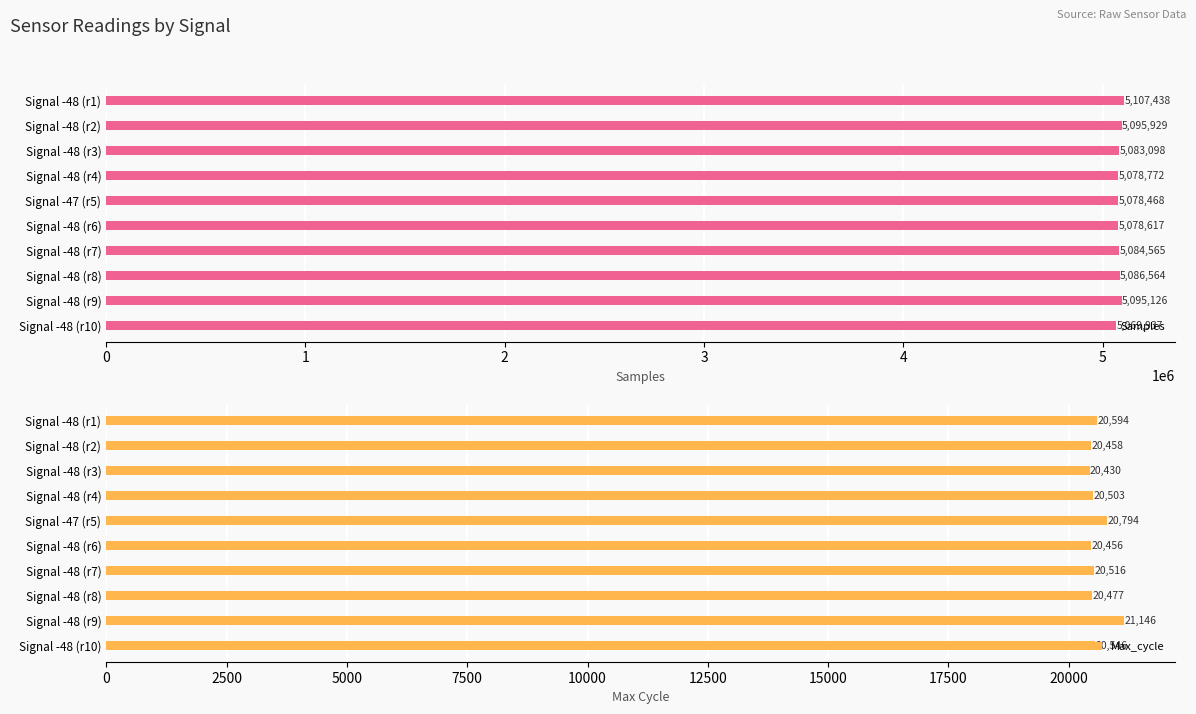

The Samples series shows 3239560 at Signal -48 (r9). True or false?

False